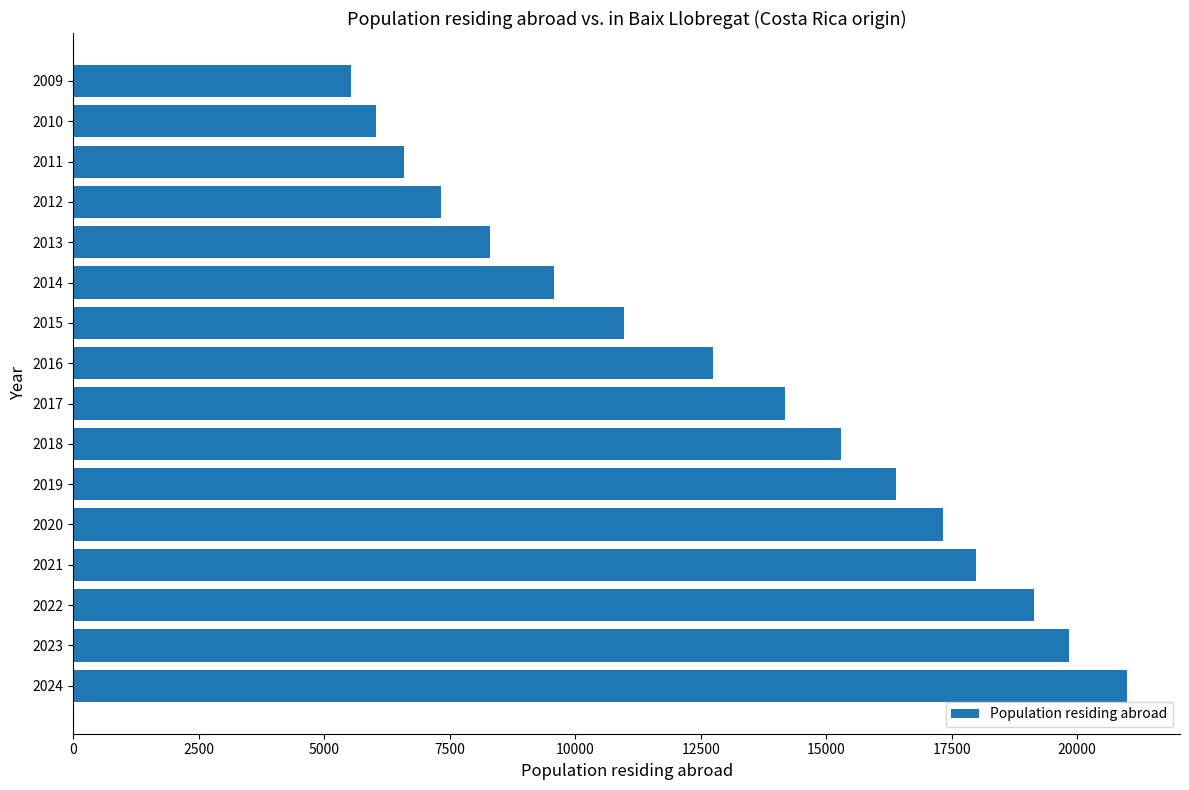

Rank the categories by value from highest to lowest.

2024, 2023, 2022, 2021, 2020, 2019, 2018, 2017, 2016, 2015, 2014, 2013, 2012, 2011, 2010, 2009